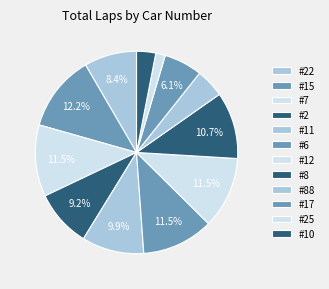

To the nearest percent, what portion does #2 represent?

9%